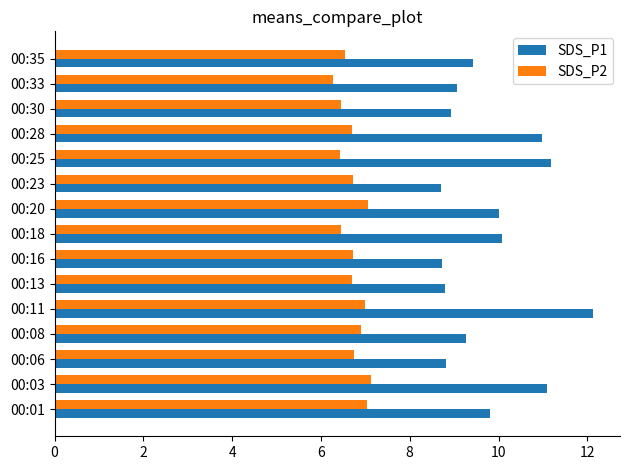

What is the difference between the SDS_P2 values at 00:16 and 00:01?

0.3